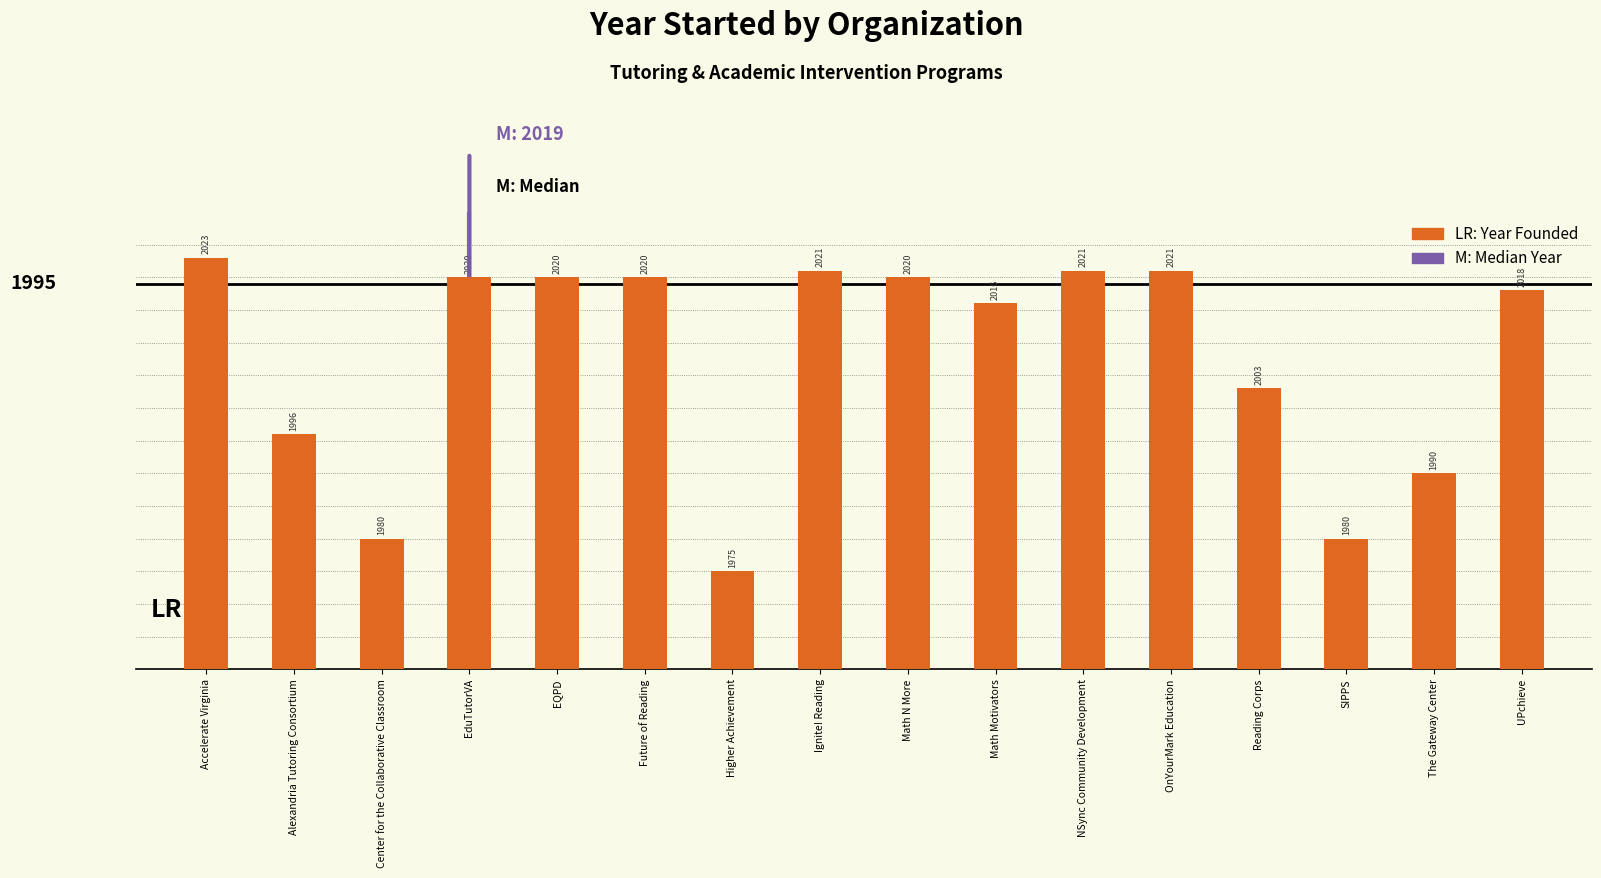

Reading right to left, transcribe all the data shown in this chart.

UPchieve=2018	The Gateway Center=1990	SIPPS=1980	Reading Corps=2003	OnYourMark Education=2021	NSync Community Development=2021	Math Motivators=2016	Math N More=2020	Ignite! Reading=2021	Higher Achievement=1975	Future of Reading=2020	EQPD=2020	EduTutorVA=2020	Center for the Collaborative Classroom=1980	Alexandria Tutoring Consortium=1996	Accelerate Virginia=2023